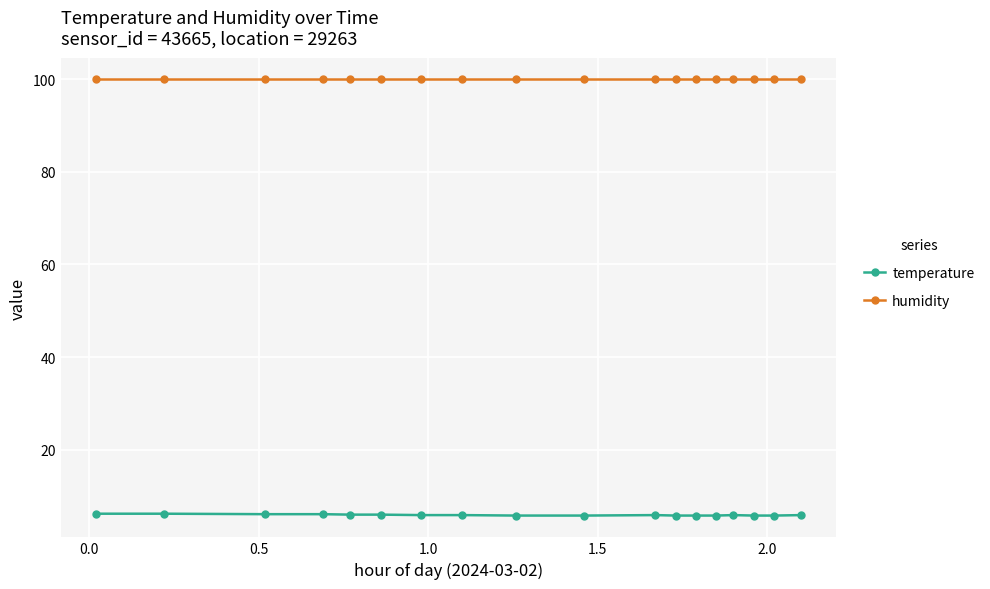

What is the value of the humidity point at the 6th from the left?

99.9